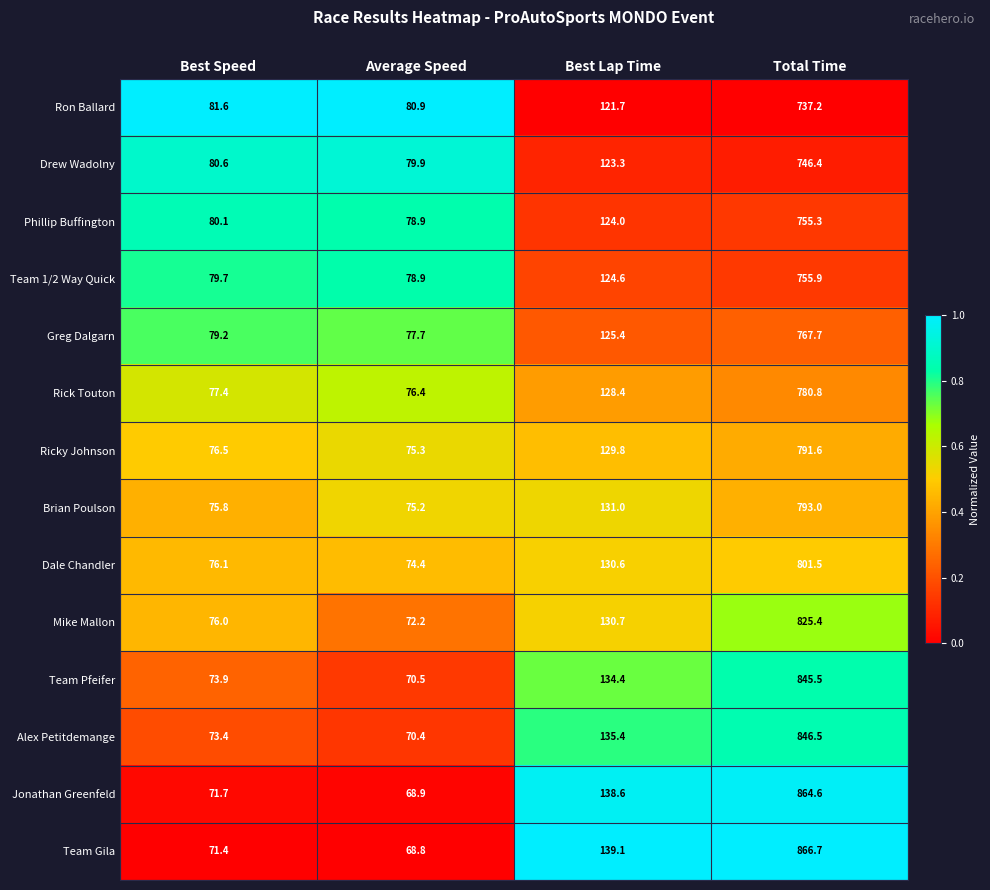

True or false: Team Pfeifer has a value of 134.4 at Best Lap Time.

True